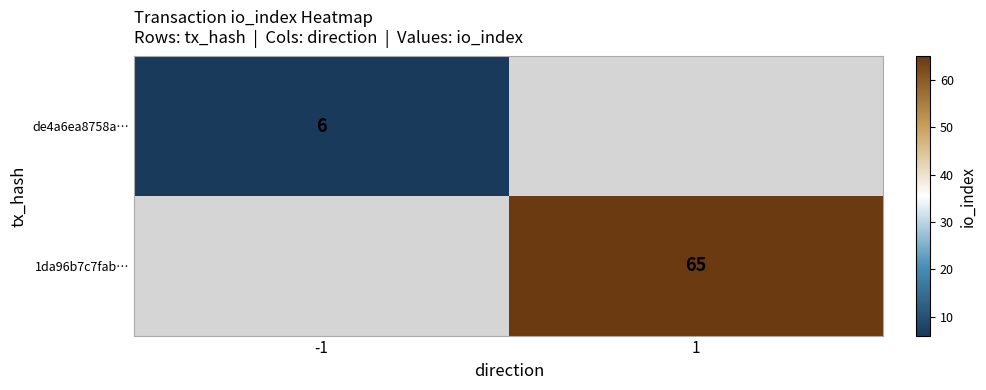

What is the minimum value shown in the chart?

6.0